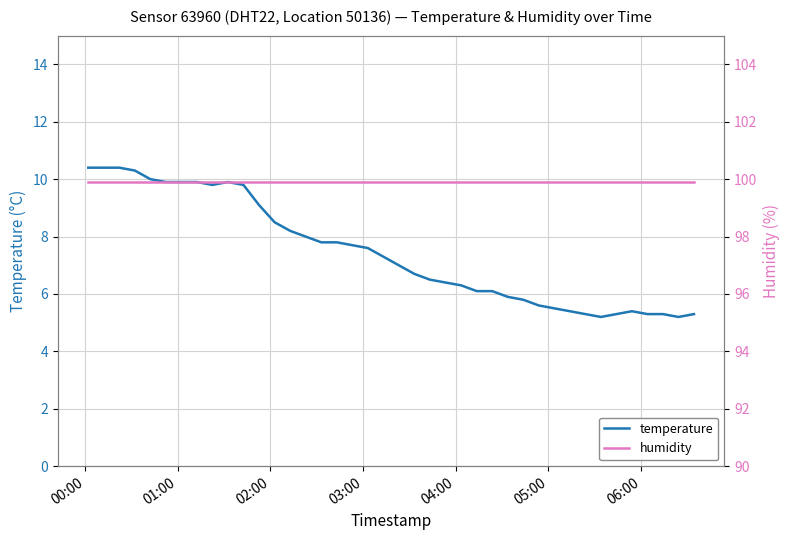

At how many categories does at least one series exceed 50?

40